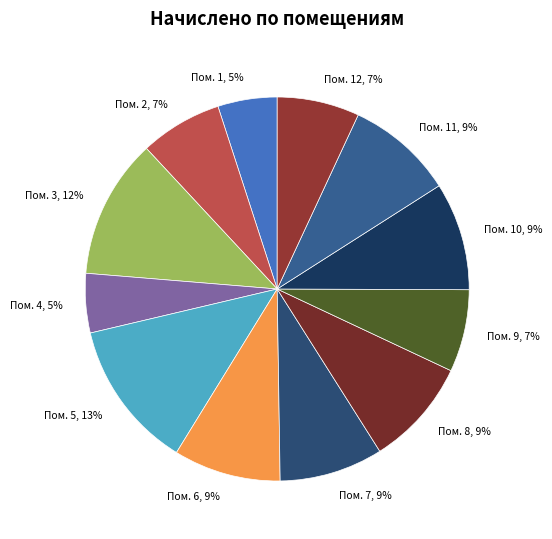

Do Пом. 4, 5% and Пом. 12, 7% together represent more than half of the pie?

No